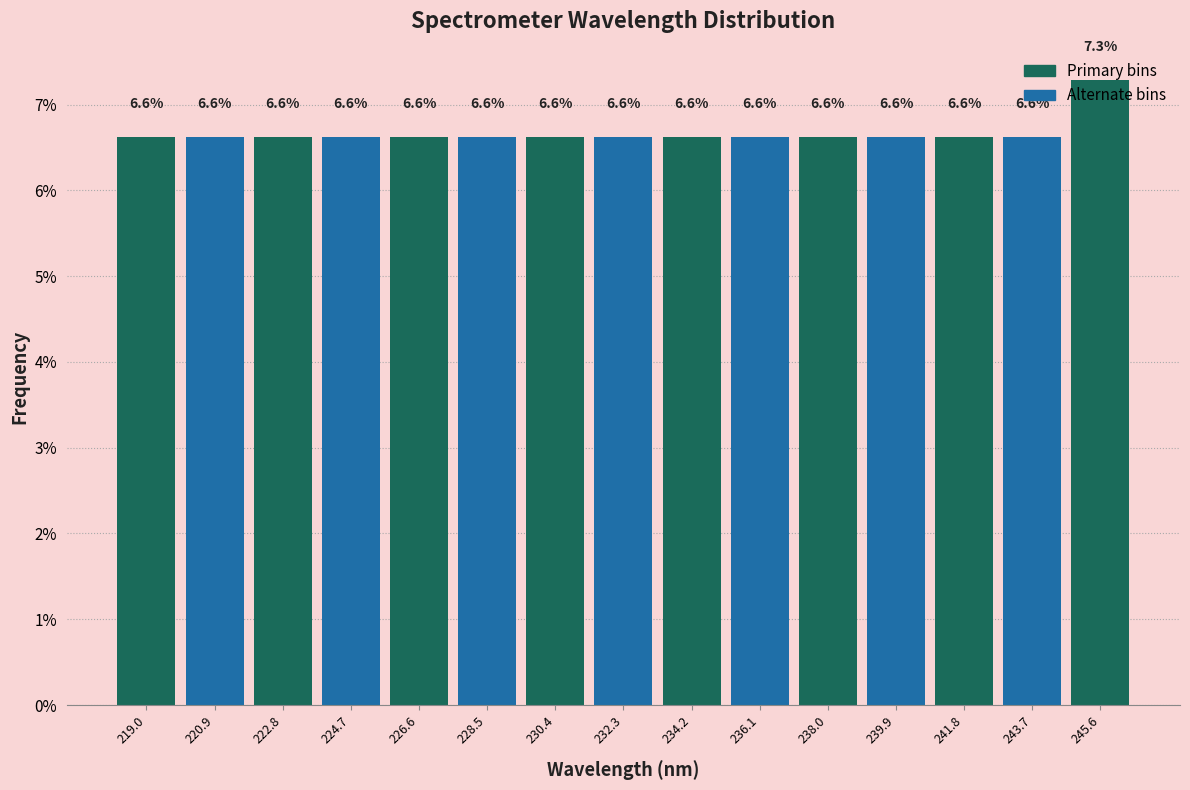

Reading left to right, transcribe this chart: for each bar, give the range it covers on the x-axis and its height. The bar edges are not printed on the chart, so give them approximately, as read against the axis.

218.0 to 220.0: 6.6
220.0 to 221.8: 6.6
221.8 to 223.8: 6.6
223.8 to 225.6: 6.6
225.6 to 227.6: 6.6
227.6 to 229.4: 6.6
229.4 to 231.4: 6.6
231.4 to 233.2: 6.6
233.2 to 235.2: 6.6
235.2 to 237.0: 6.6
237.0 to 239.0: 6.6
239.0 to 240.8: 6.6
240.8 to 242.8: 6.6
242.8 to 244.6: 6.6
244.6 to 246.6: 7.3